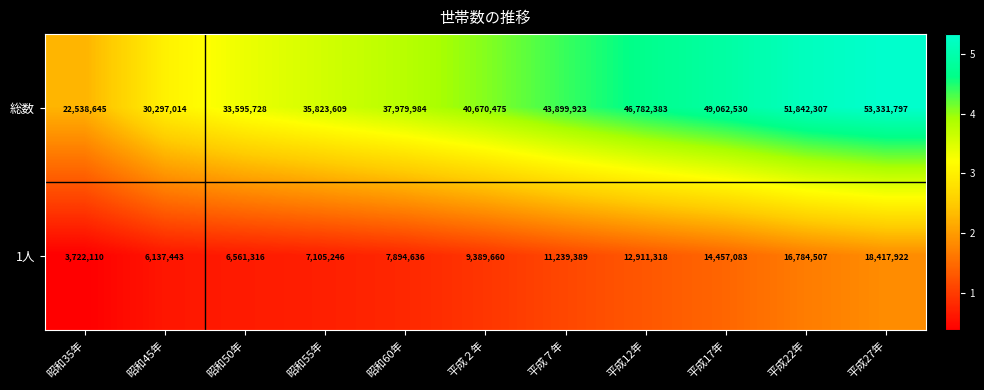

What is the sum of the 総数 values at 平成27年 and 平成12年?

100114180